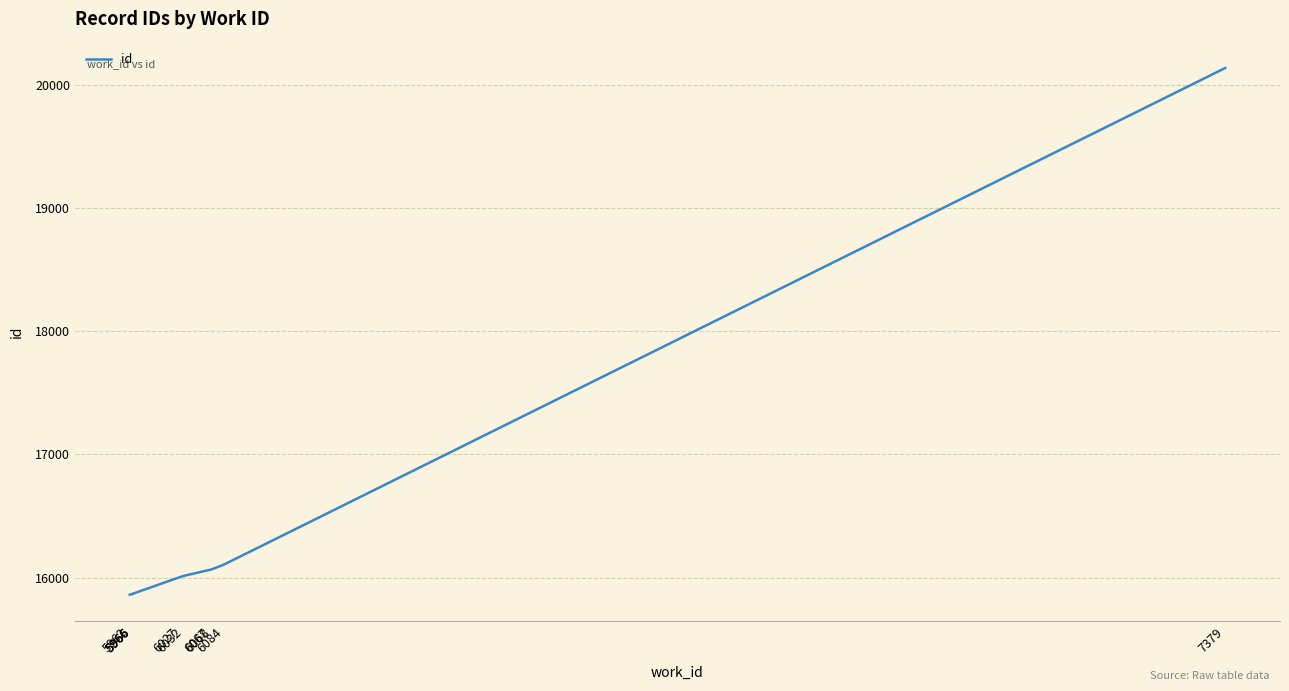

Where does the data first go above 16014?

6067